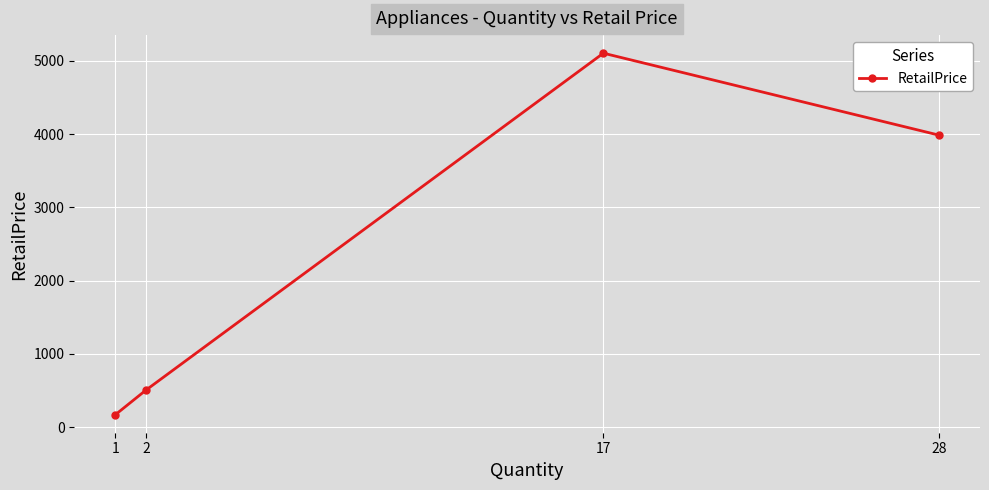

List the labels in order of value, smallest first.

1, 2, 28, 17